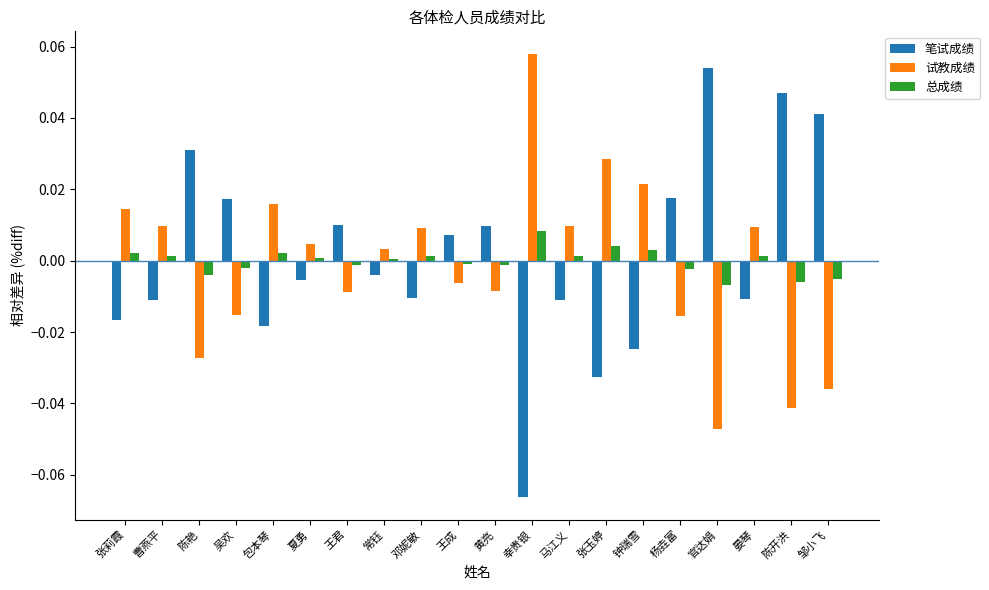

Rank the series by their average value, from lowest to highest.

试教成绩, 总成绩, 笔试成绩